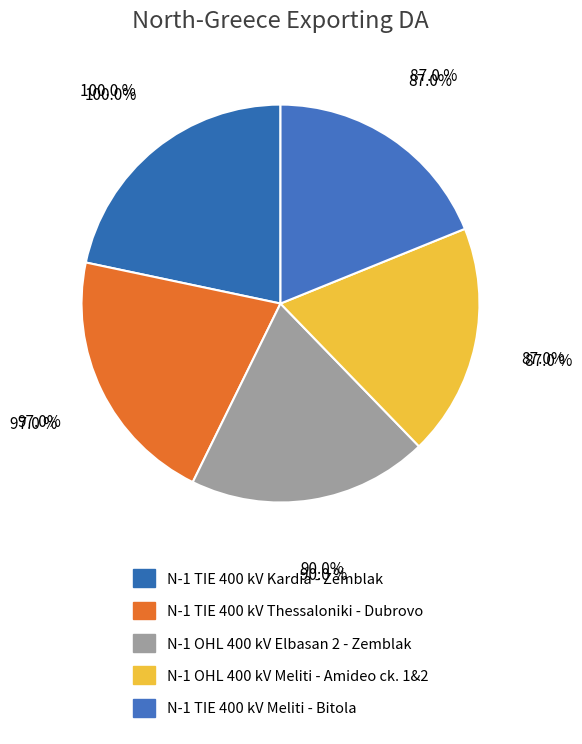

Count the number of slices in the pie.

5